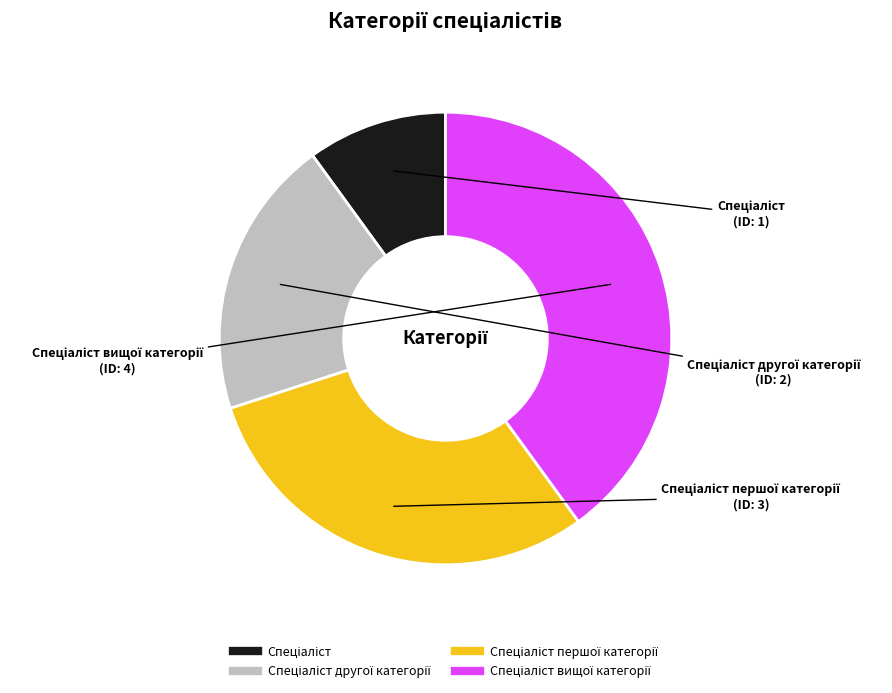

Is there a majority slice in this chart?

No